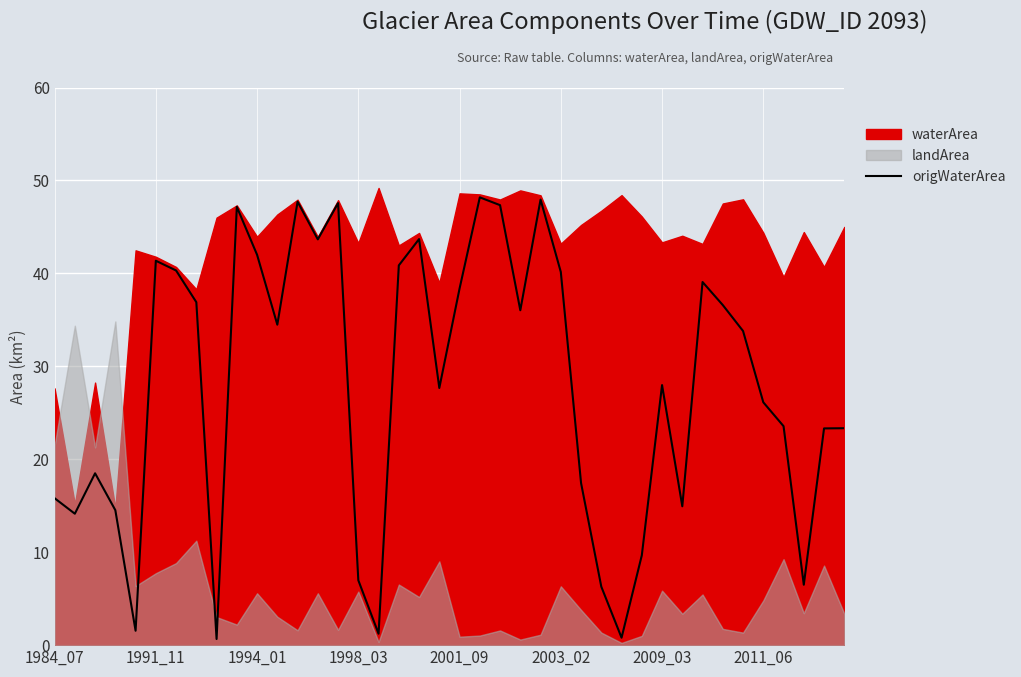

How many lines are shown in the chart?

1